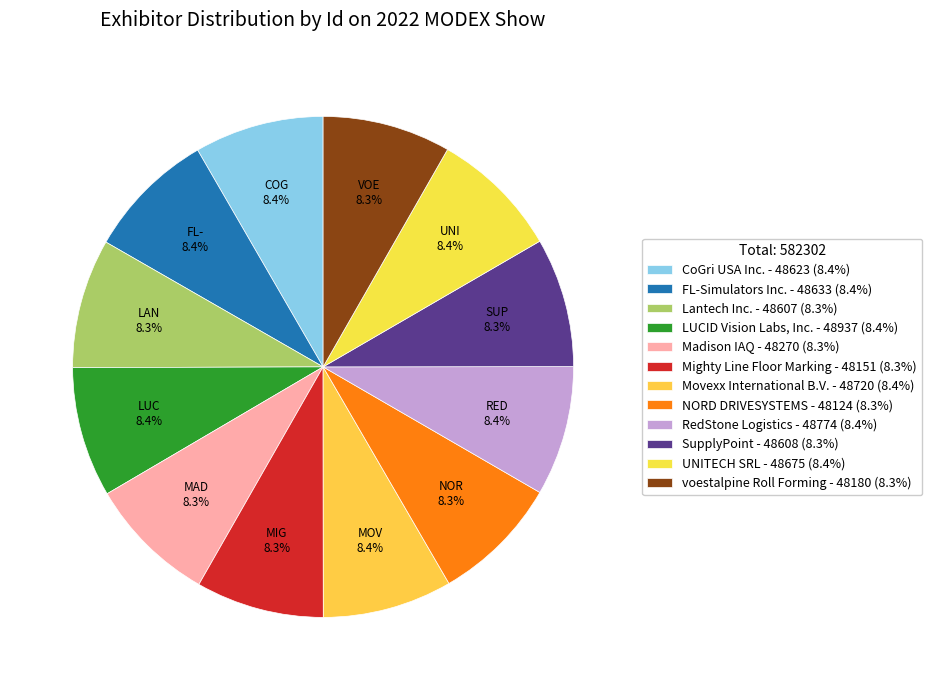

How many segments does this pie chart have?

12